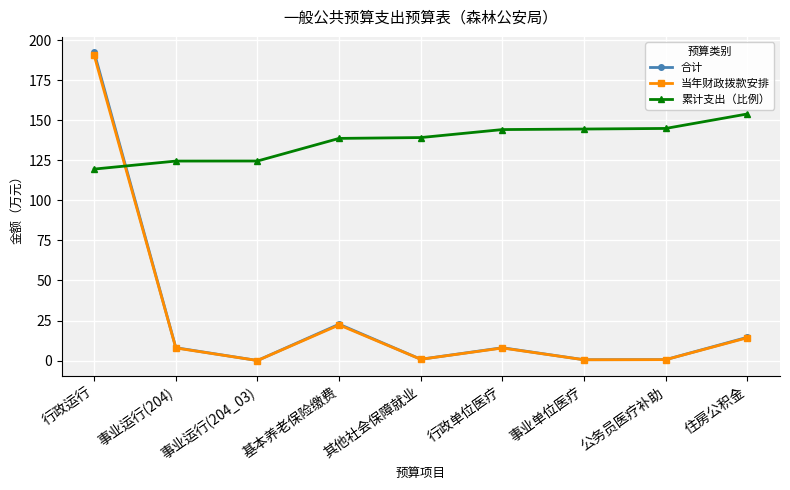

What is the highest value of the 合计 series?

192.4